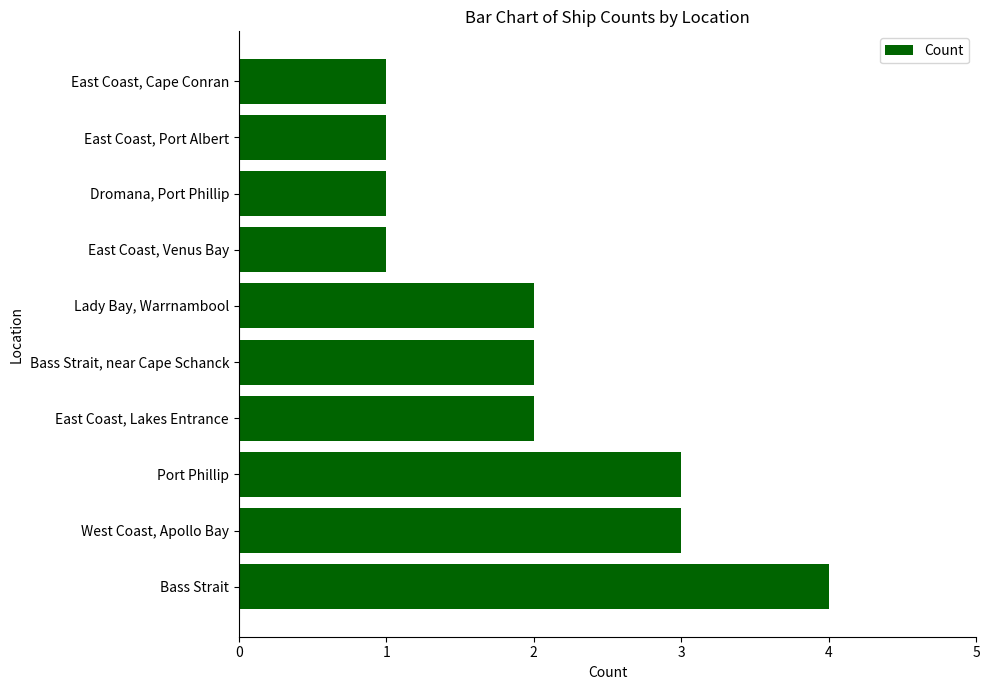

What value does the data have at West Coast, Apollo Bay?

3